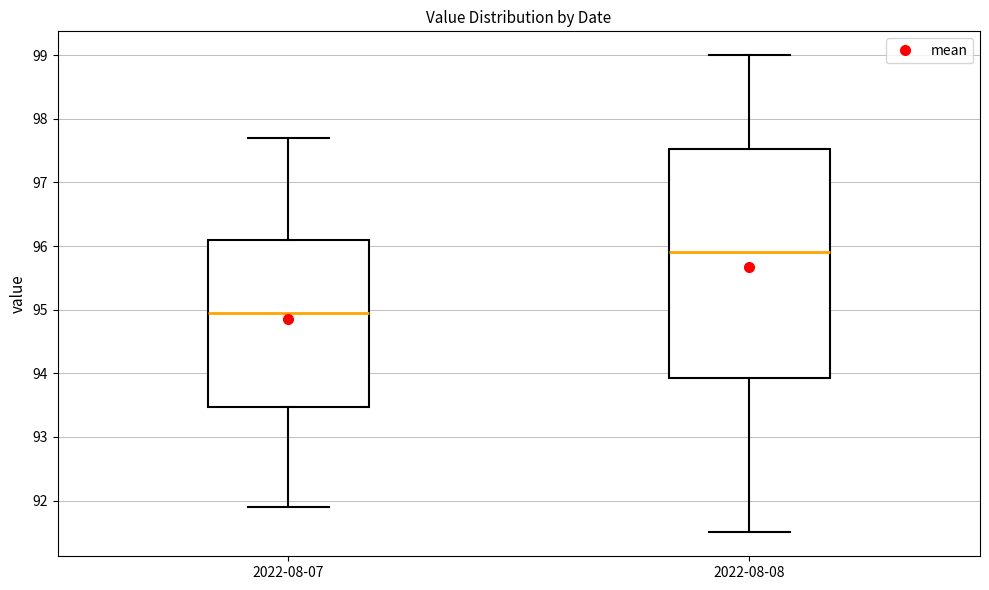

Comparing the boxes themselves (not the whiskers), which one is the tallest?

2022-08-08